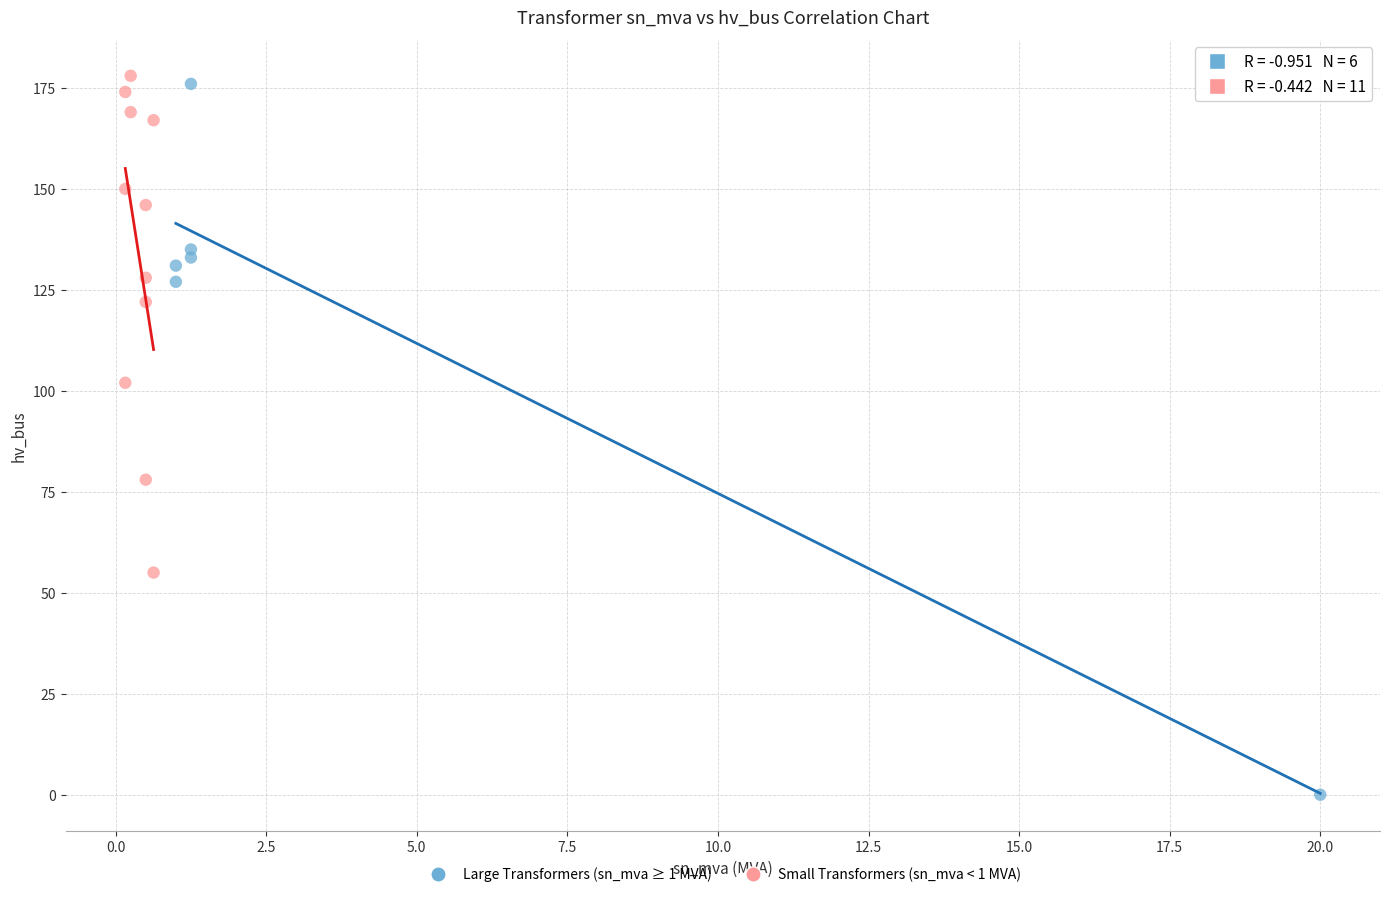

Which series reaches the minimum Y coordinate?

Large Transformers (sn_mva ≥ 1 MVA)